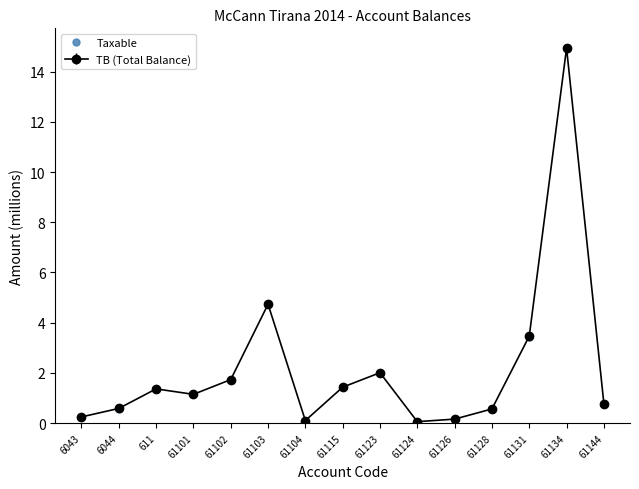

The Taxable series shows 1.9 at 611. True or false?

False